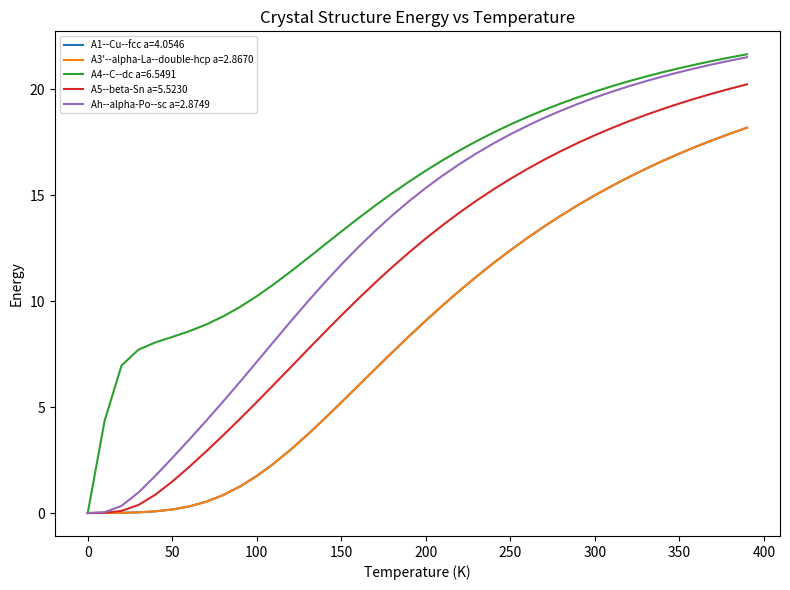

What is the highest value of the A5--beta-Sn a=5.5230 series?

20.2